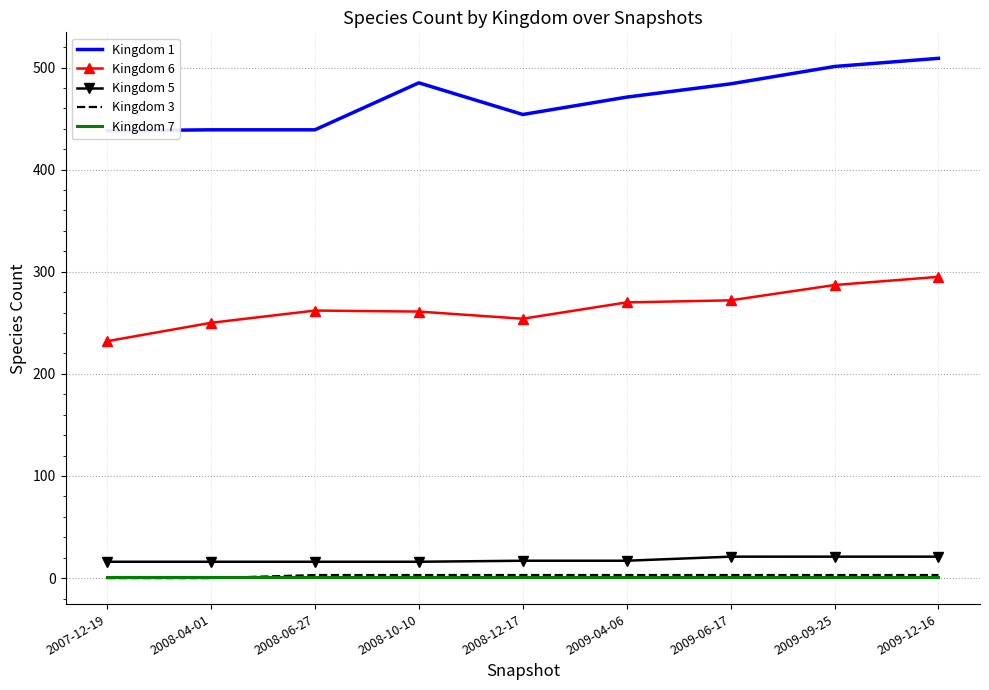

Is the value of Kingdom 7 at 2008-04-01 greater than the value of Kingdom 5 at 2008-06-27?

No